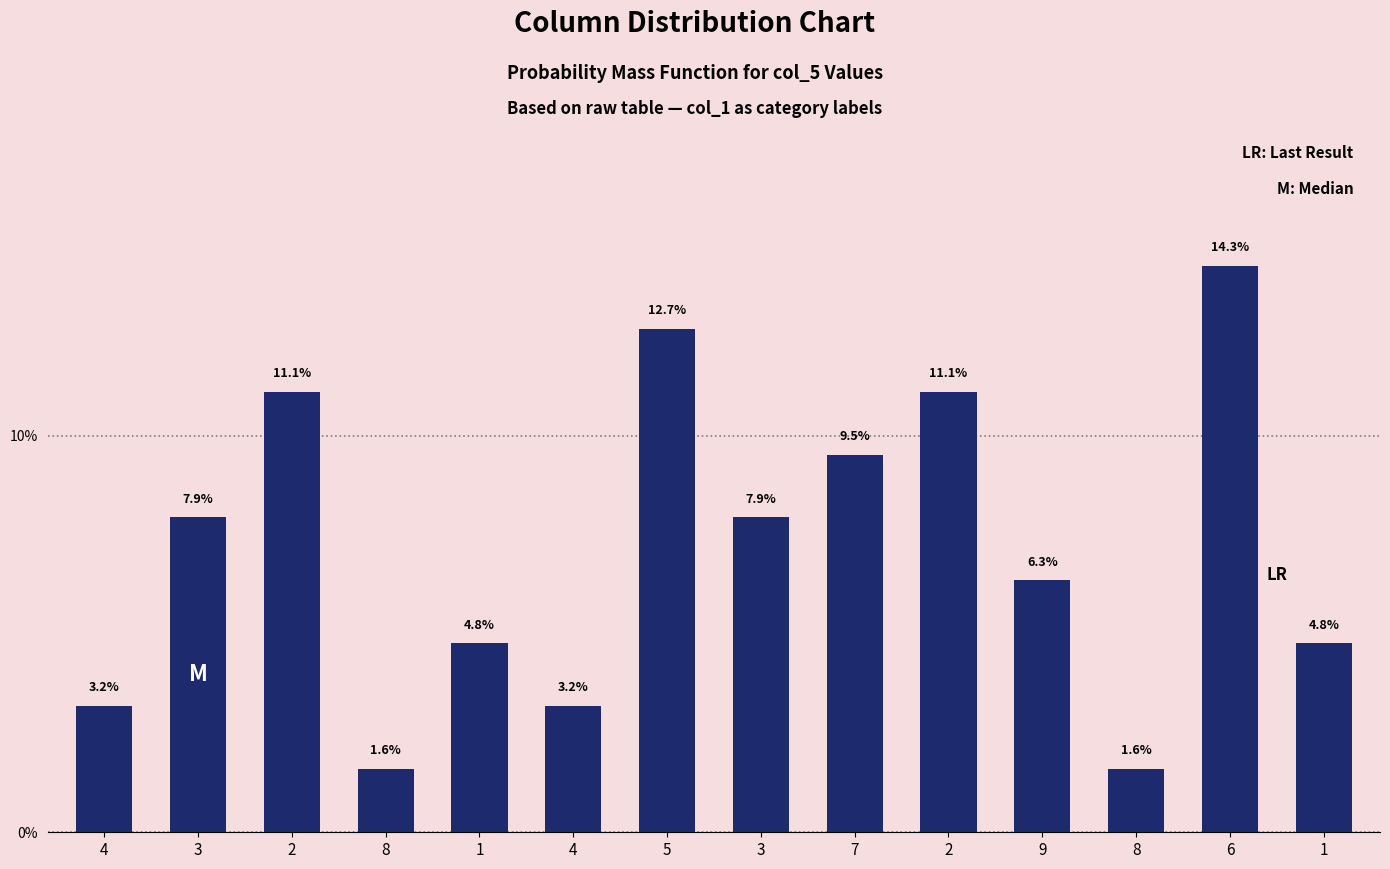

Reading left to right, transcribe all the data shown in this chart.

0.0	0.1	0.1	0.0	0.0	0.0	0.1	0.1	0.1	0.1	0.1	0.0	0.1	0.0